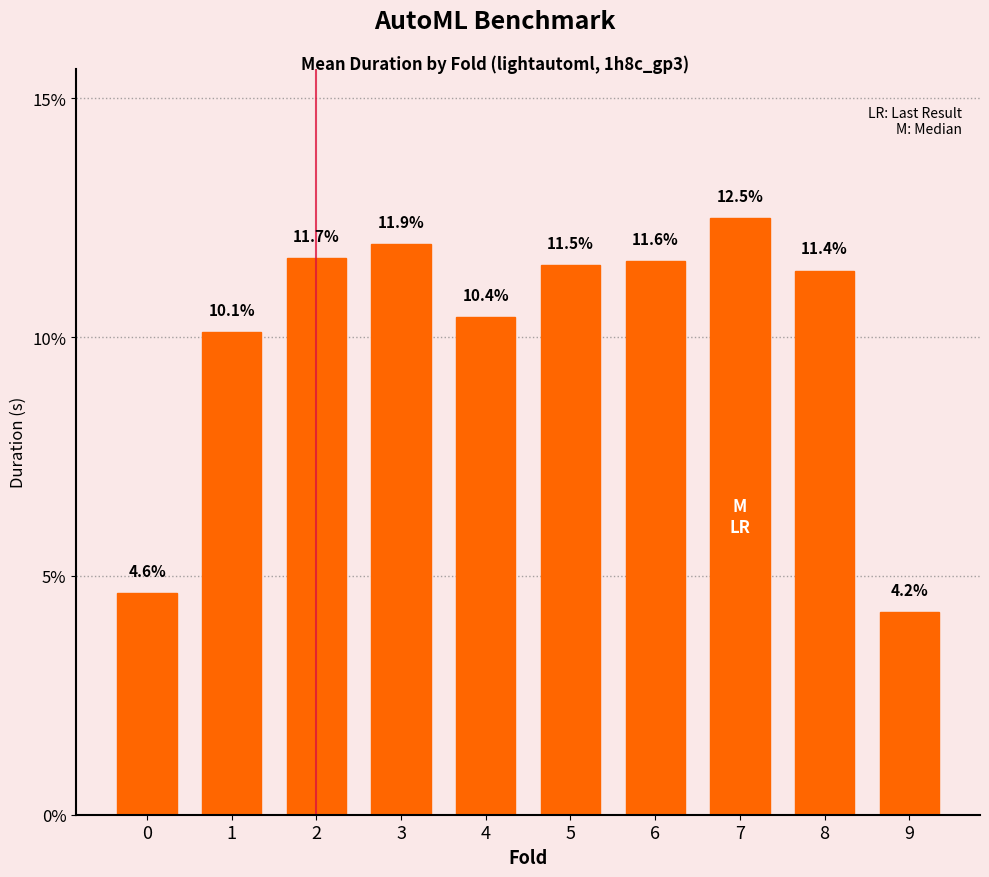

What is the ratio of the value at 3 to the value at 0?

2.6